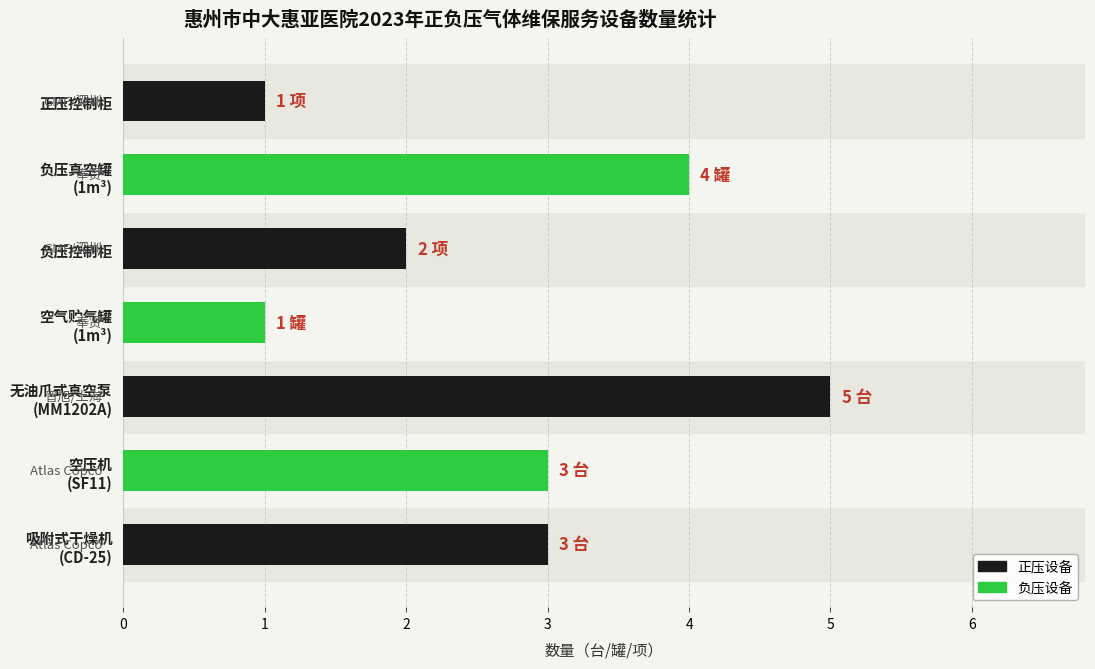

Reading bottom to top, transcribe all the data shown in this chart.

3	3	5	1	2	4	1